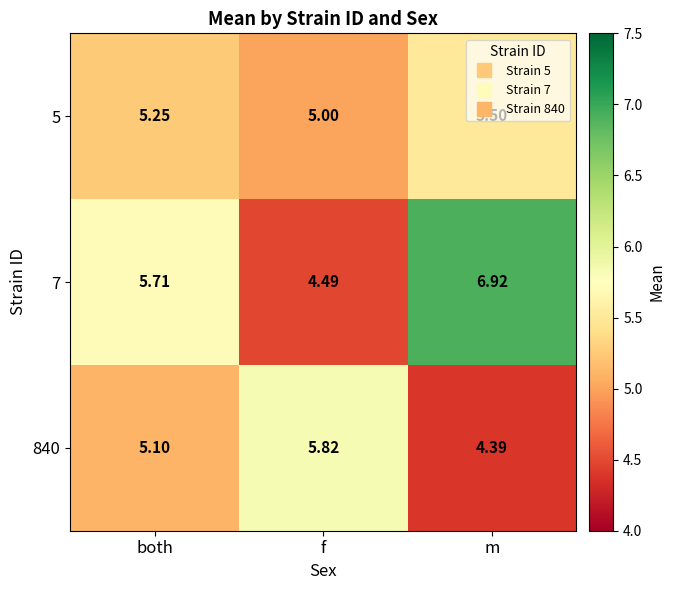

How many distinct data groups are displayed?

3